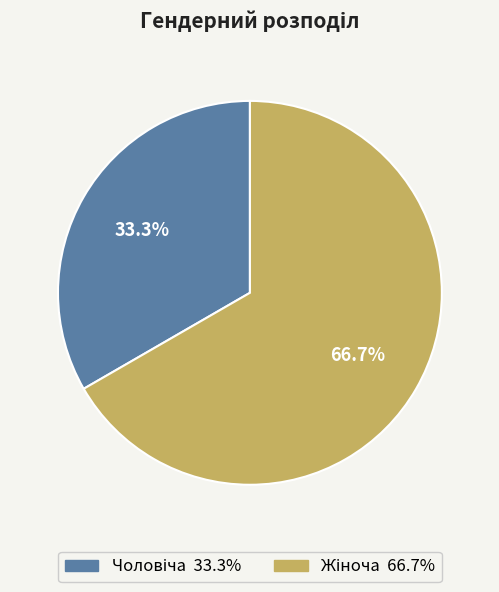

Does any single category account for the majority?

Yes